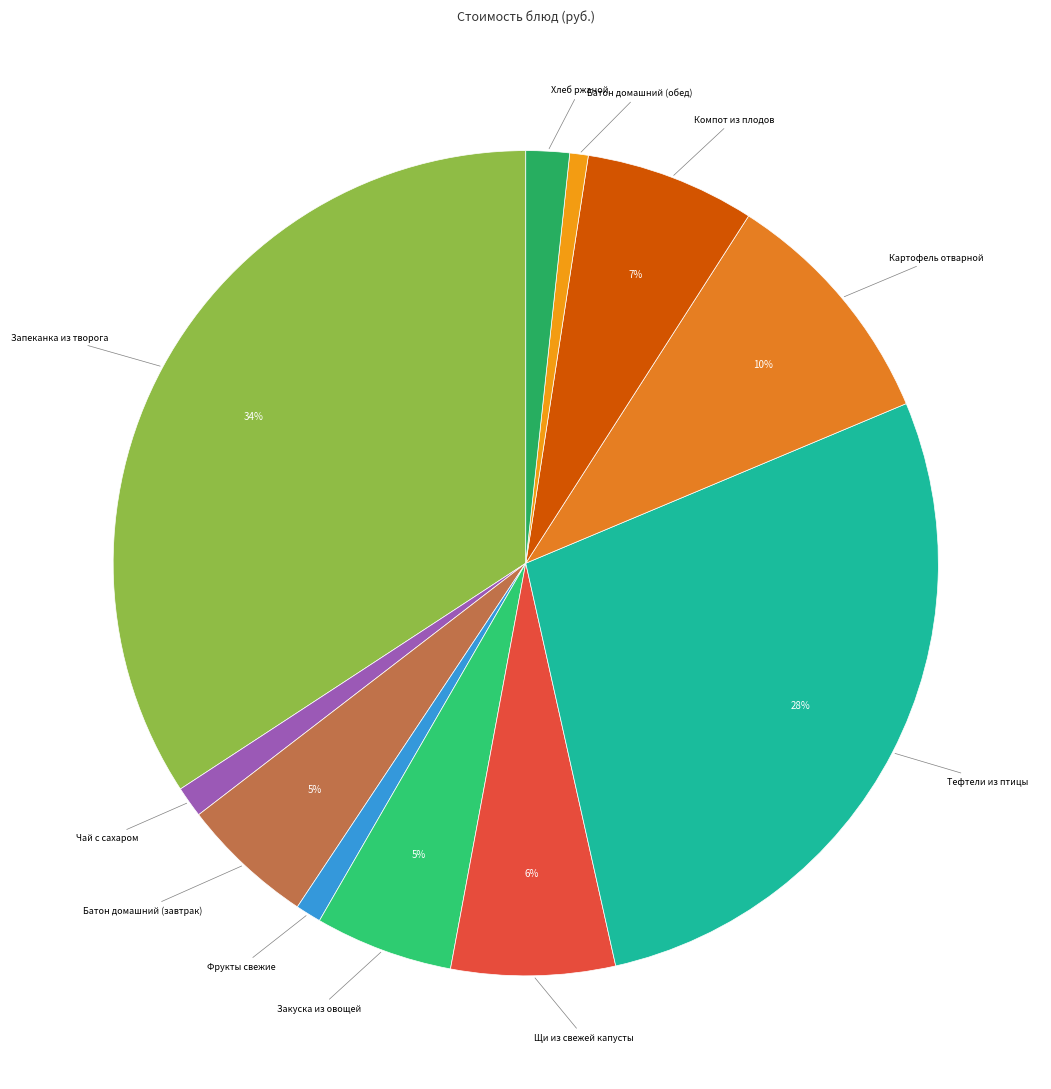

To the nearest percent, what is the average slice percentage?

9%